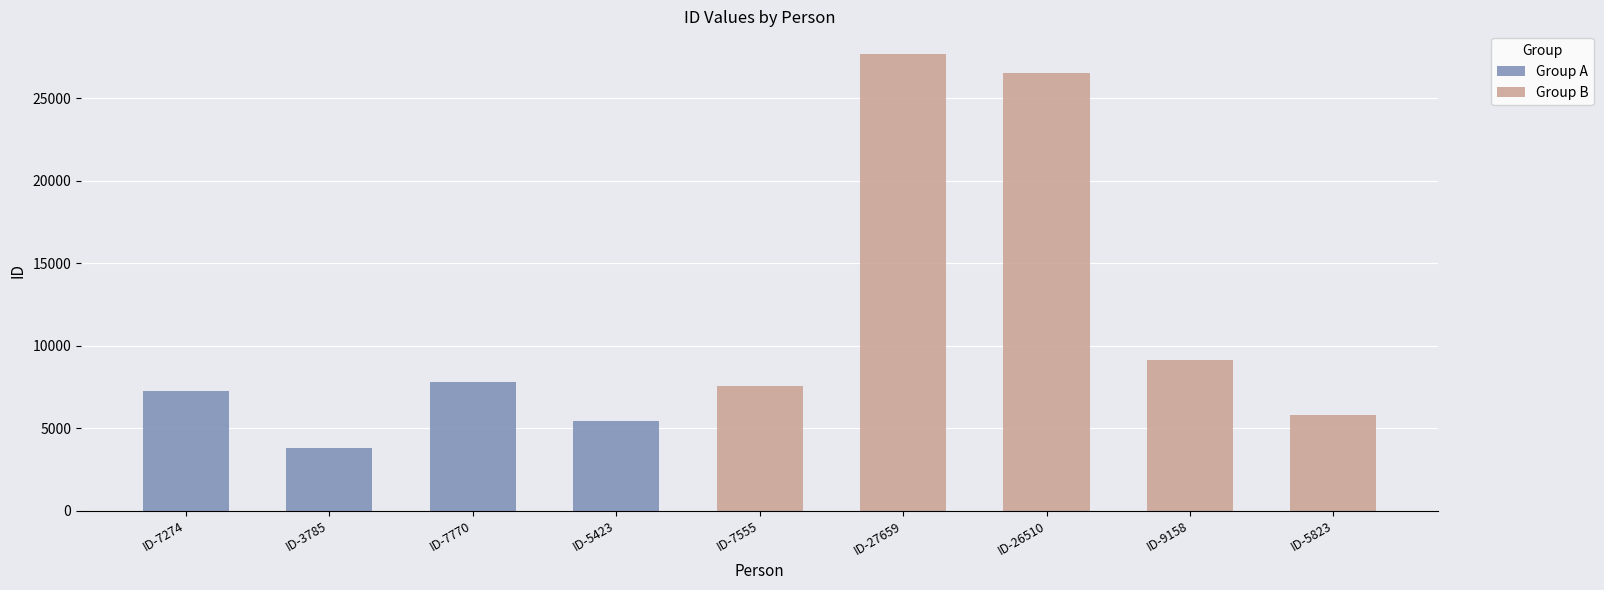

How many data points are less than 7555?

4